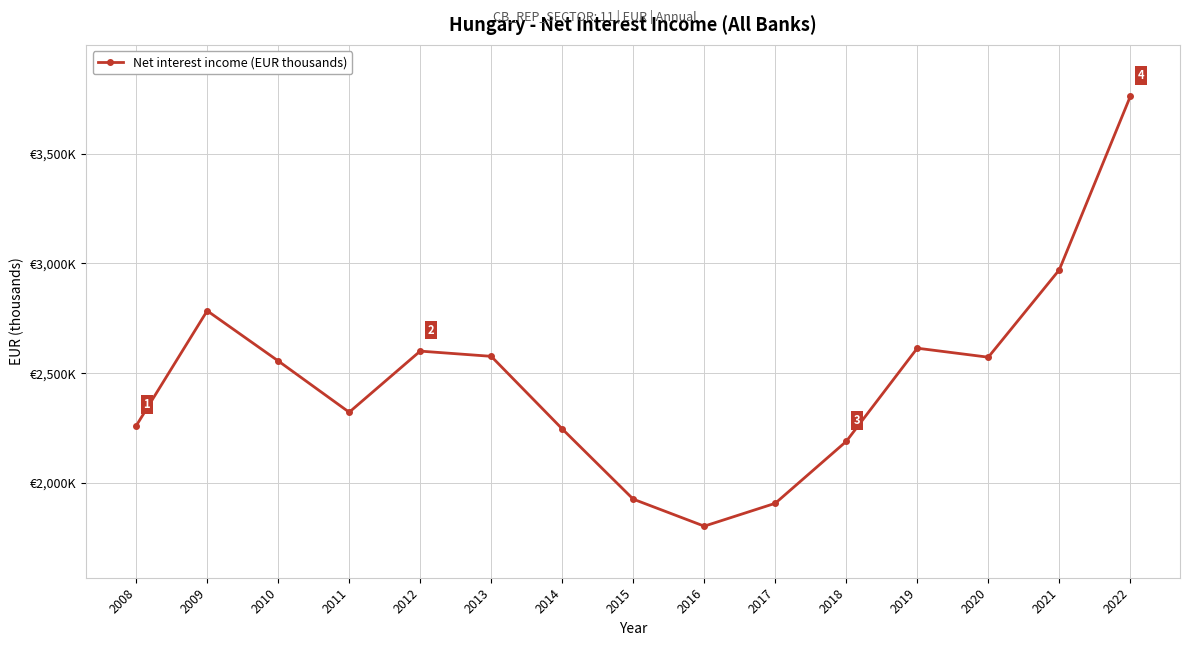

Does the chart have visible grid lines?

Yes